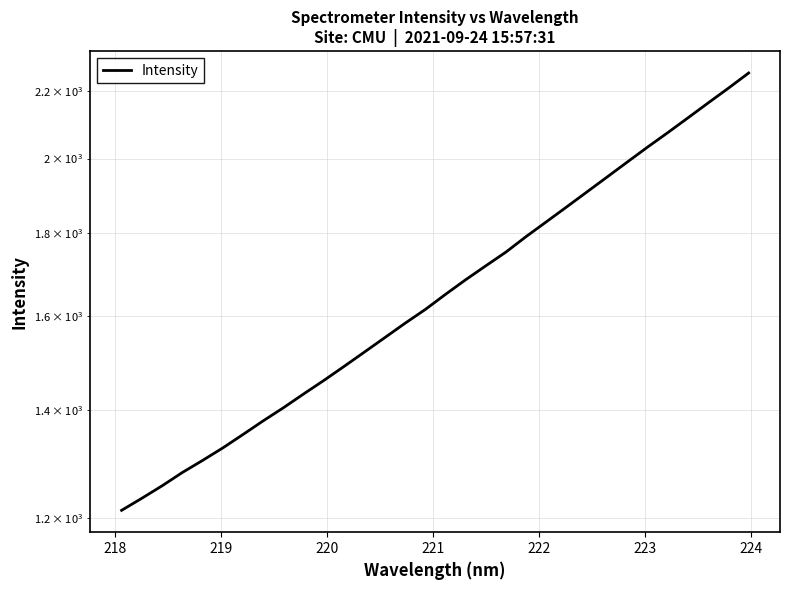

What is the label of the 31st point from the right?

218